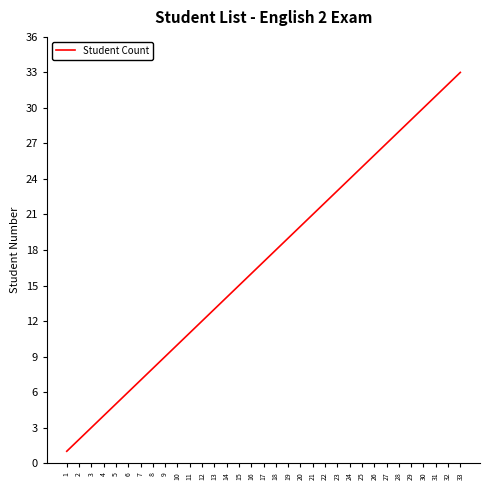

True or false: there are more than 1 points higher than both neighbors.

False